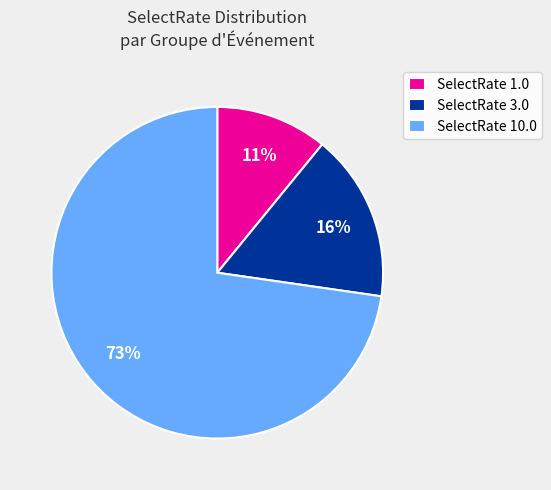

Is there any slice that represents more than half of the pie?

Yes